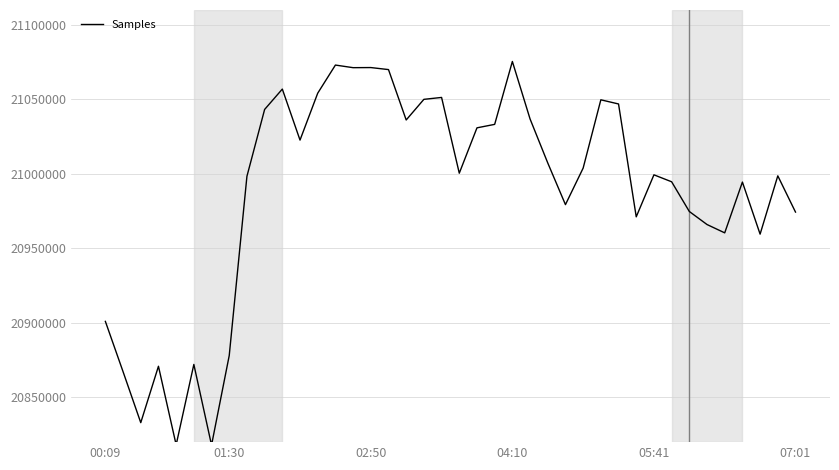

What is the maximum value shown in the chart?

21075459